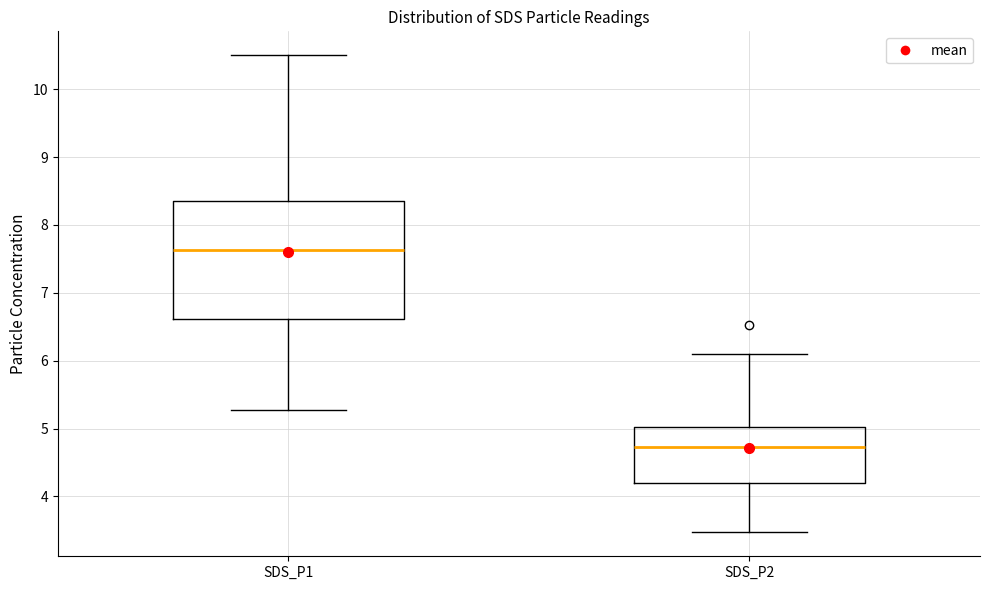

Reading left to right, read every box against the y-axis: the position of its median line, the range the box covers, and the ends of its whiskers. The values are not printed on the chart, so give them approximately, as read against the axis.

SDS_P1: median 7.6, box 6.6 to 8.4, whiskers 5.3 to 10.5
SDS_P2: median 4.7, box 4.2 to 5.0, whiskers 3.5 to 6.1